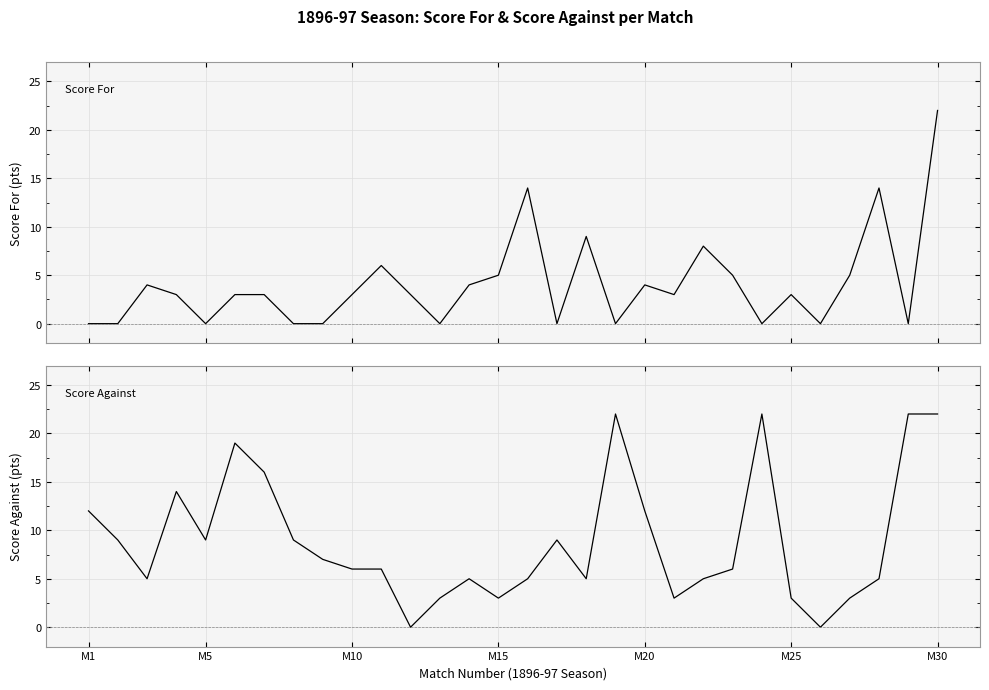

What is the difference between the maximum and minimum values in the Score Against series?

22